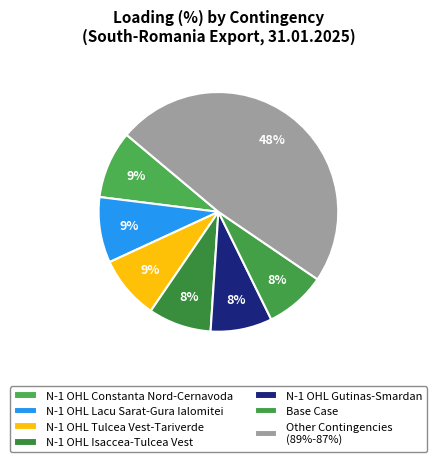

Is N-1 OHL Constanta Nord-Cernavoda the majority of the pie?

No